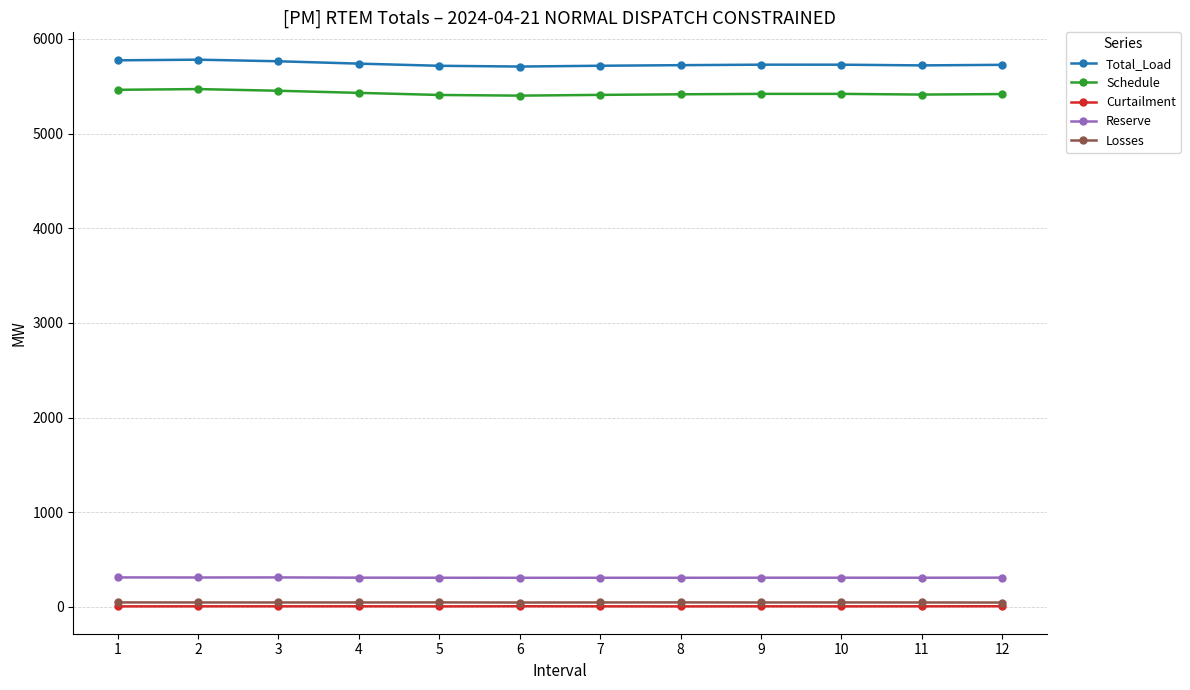

Is the value of Schedule at 4 greater than the value of Reserve at 5?

Yes